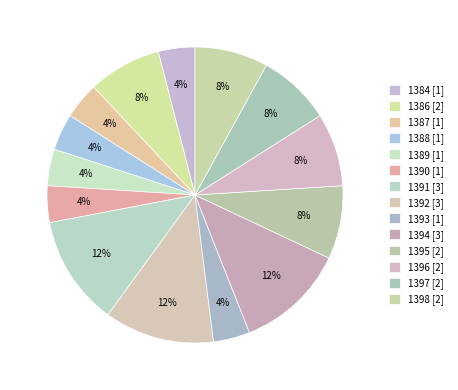

Is 1398 the majority of the pie?

No